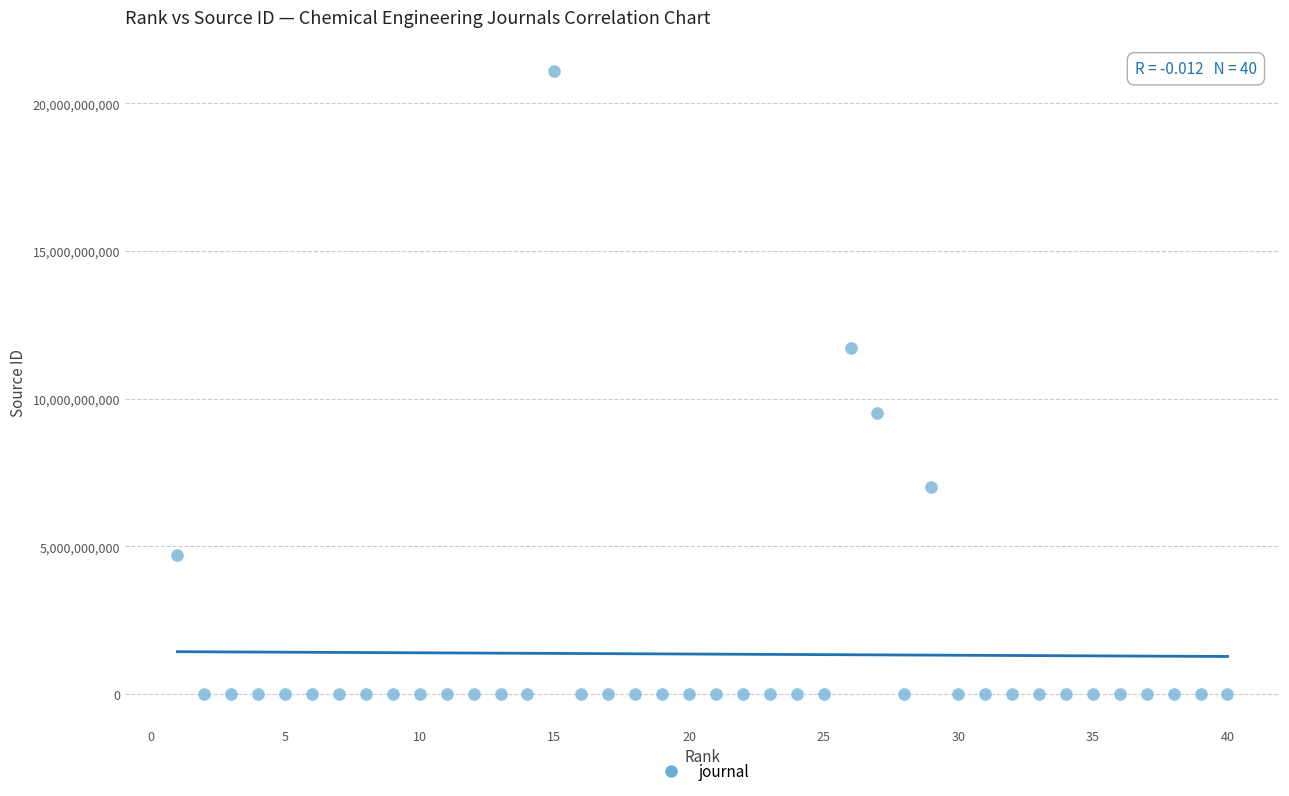

What is the range of Y values (max minus min)?

21100817748